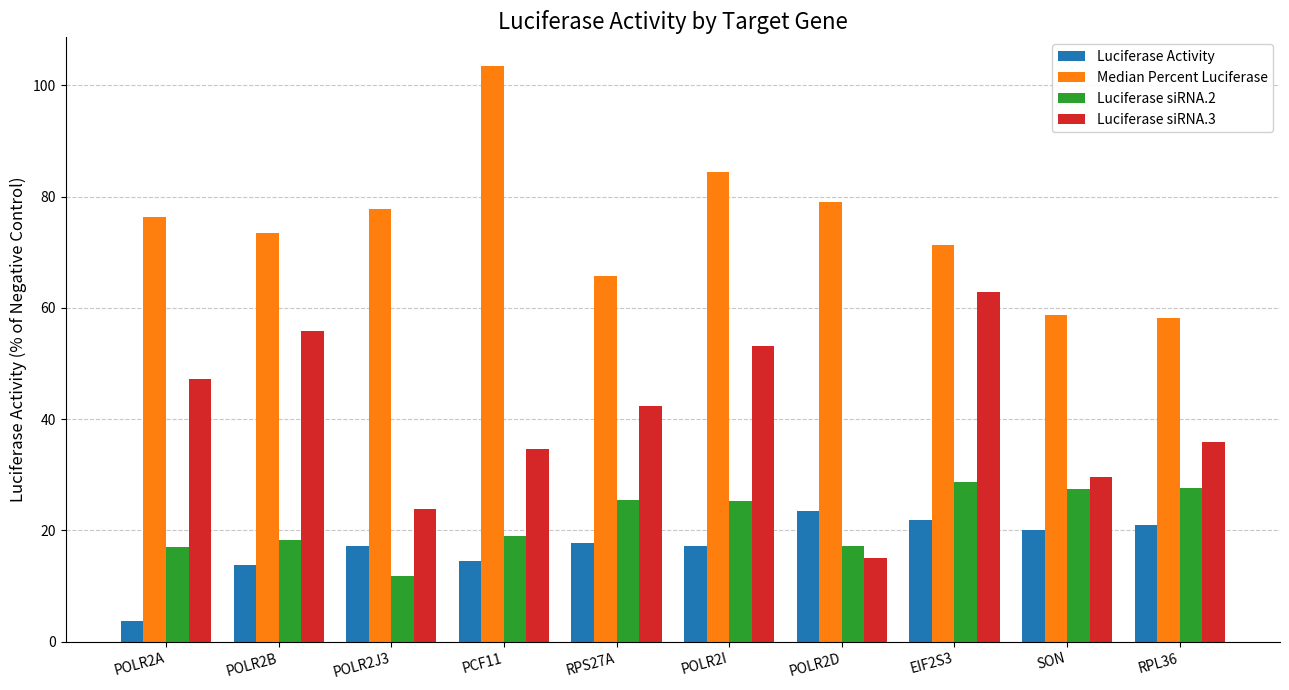

At which label does Luciferase siRNA.2 first exceed 25?

RPS27A